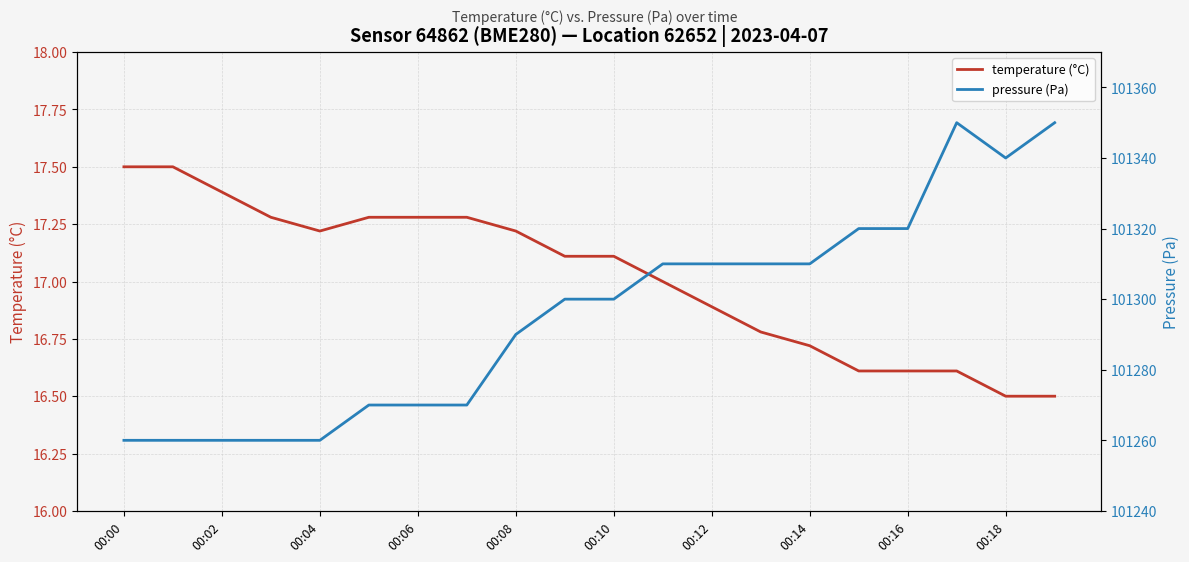

True or false: temperature (°C) and pressure (Pa) intersect in this chart.

False